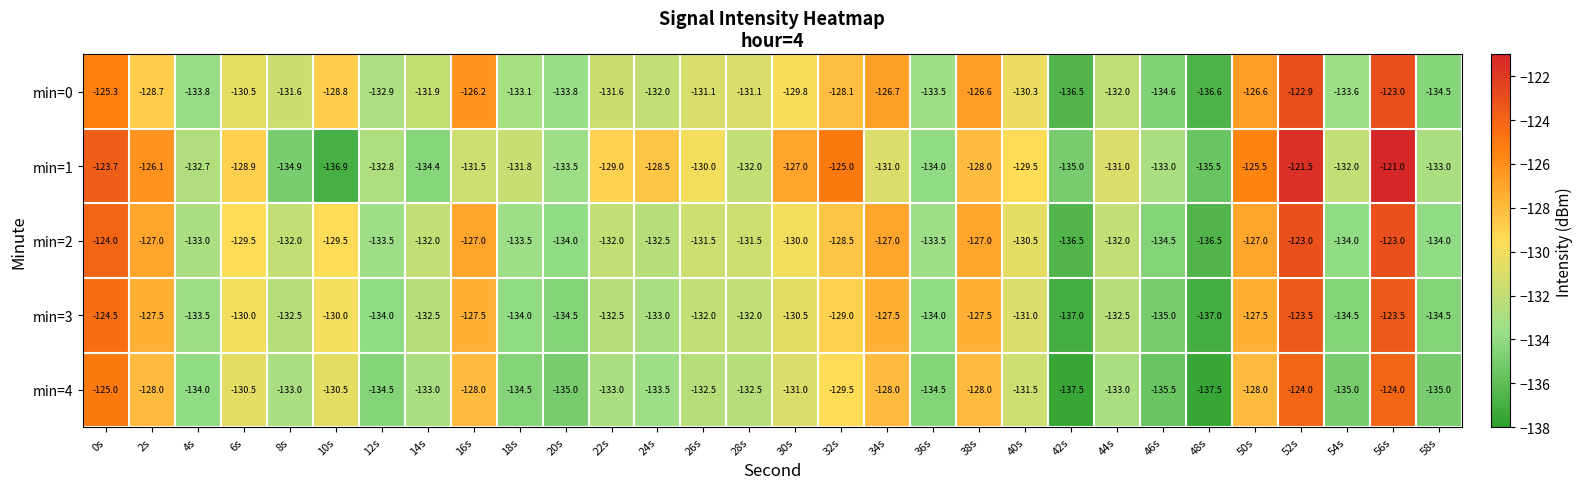

Which series has the largest range (max minus min)?

min=1